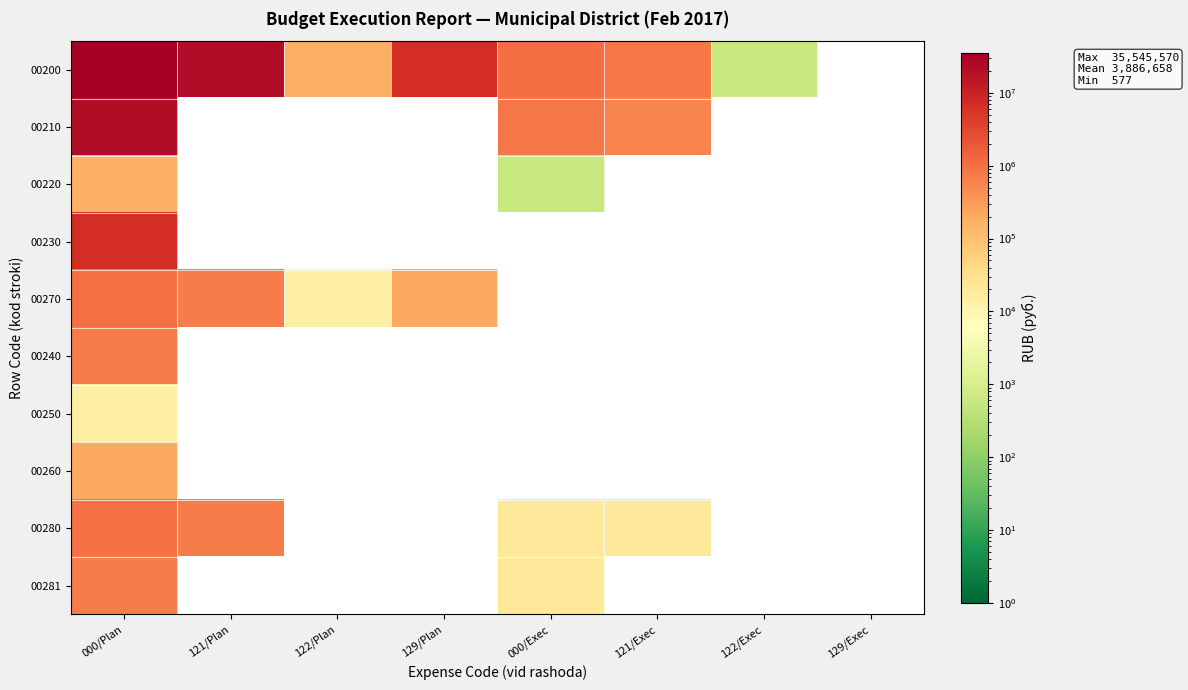

Reading left to right, what are all the values shown in this chart?

00200: 000/Plan=35545570.0	121/Plan=21764306.1	122/Plan=174754.0	129/Plan=6533629.5	000/Exec=1105956.1	121/Exec=808511.9	122/Exec=577.0	129/Exec=0.0
00210: 000/Plan=21764306.1	121/Plan=0.0	122/Plan=0.0	129/Plan=0.0	000/Exec=808511.9	121/Exec=578862.7	122/Exec=0.0	129/Exec=0.0
00220: 000/Plan=174754.0	121/Plan=0.0	122/Plan=0.0	129/Plan=0.0	000/Exec=577.0	121/Exec=0.0	122/Exec=0.0	129/Exec=0.0
00230: 000/Plan=6533629.5	121/Plan=0.0	122/Plan=0.0	129/Plan=0.0	000/Exec=0.0	121/Exec=0.0	122/Exec=0.0	129/Exec=0.0
00270: 000/Plan=1007371.0	121/Plan=700793.2	122/Plan=13740.0	129/Plan=206730.8	000/Exec=0.0	121/Exec=0.0	122/Exec=0.0	129/Exec=0.0
00240: 000/Plan=700793.2	121/Plan=0.0	122/Plan=0.0	129/Plan=0.0	000/Exec=0.0	121/Exec=0.0	122/Exec=0.0	129/Exec=0.0
00250: 000/Plan=13740.0	121/Plan=0.0	122/Plan=0.0	129/Plan=0.0	000/Exec=0.0	121/Exec=0.0	122/Exec=0.0	129/Exec=0.0
00260: 000/Plan=206730.8	121/Plan=0.0	122/Plan=0.0	129/Plan=0.0	000/Exec=0.0	121/Exec=0.0	122/Exec=0.0	129/Exec=0.0
00280: 000/Plan=945219.0	121/Plan=703517.0	122/Plan=0.0	129/Plan=0.0	000/Exec=19000.0	121/Exec=19000.0	122/Exec=0.0	129/Exec=0.0
00281: 000/Plan=703517.0	121/Plan=0.0	122/Plan=0.0	129/Plan=0.0	000/Exec=19000.0	121/Exec=0.0	122/Exec=0.0	129/Exec=0.0